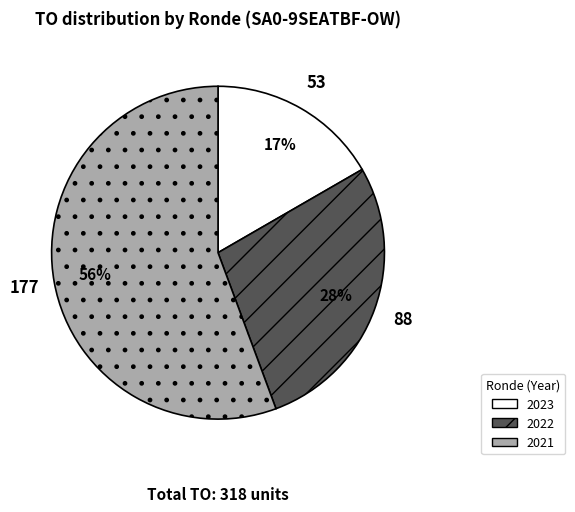

Count the number of slices in the pie.

3